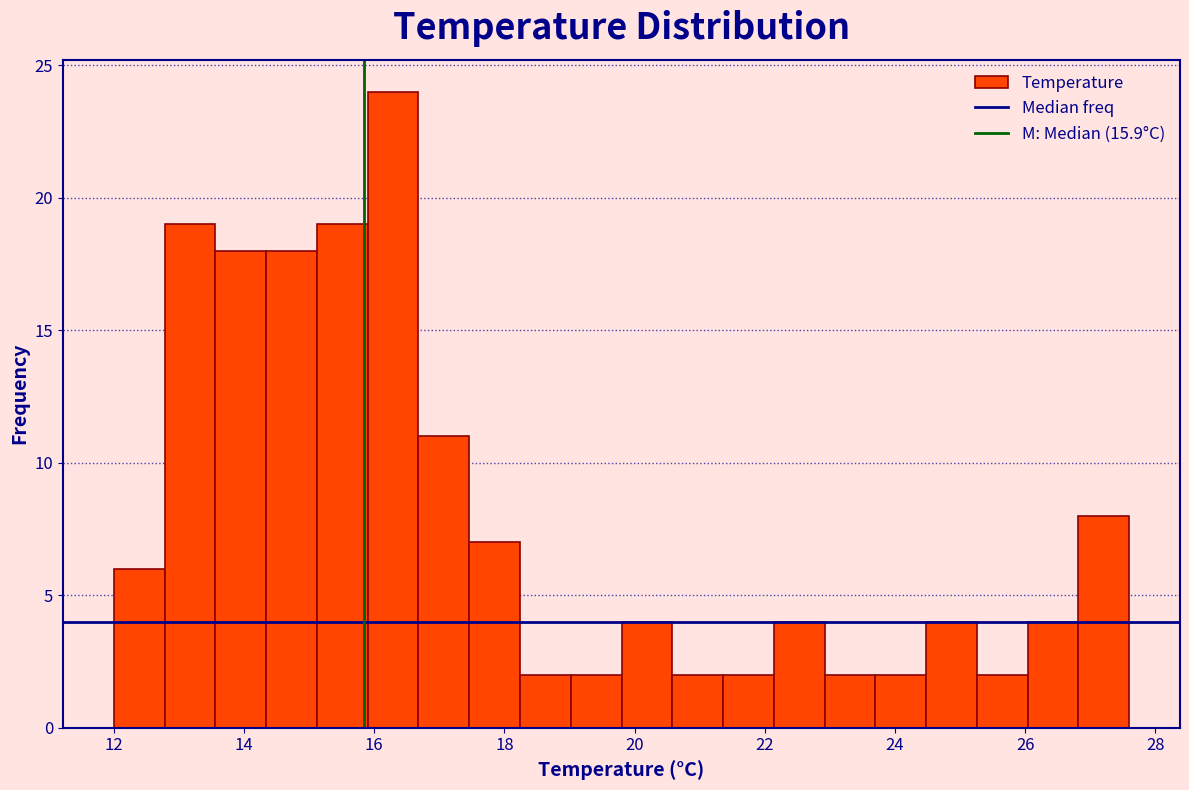

Around what value on the x-axis is the tallest bar? Give the approximate position of its centre, as read against the axis.

16.2